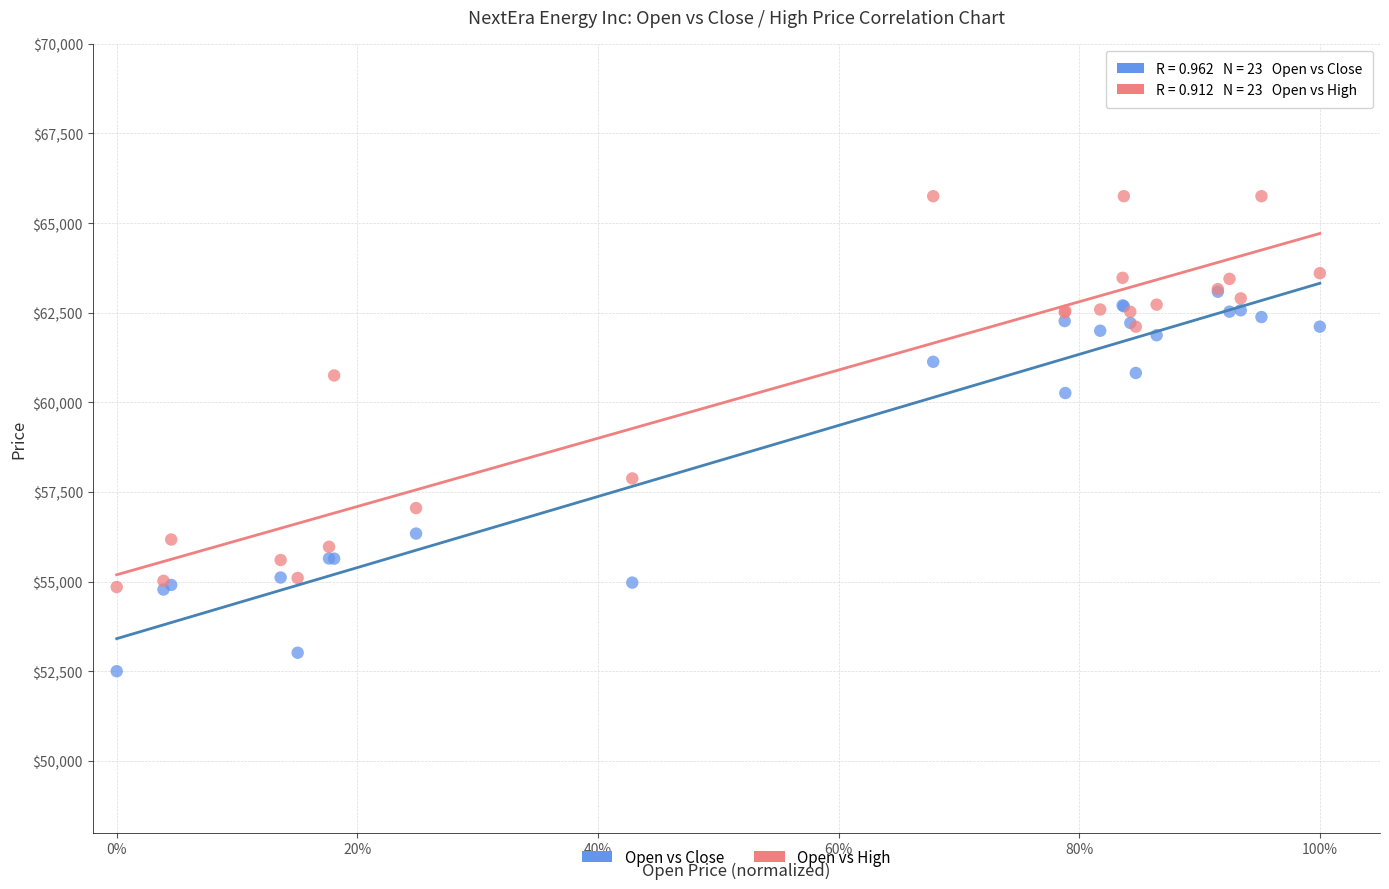

Which series has the widest spread of Y values?

Open vs High